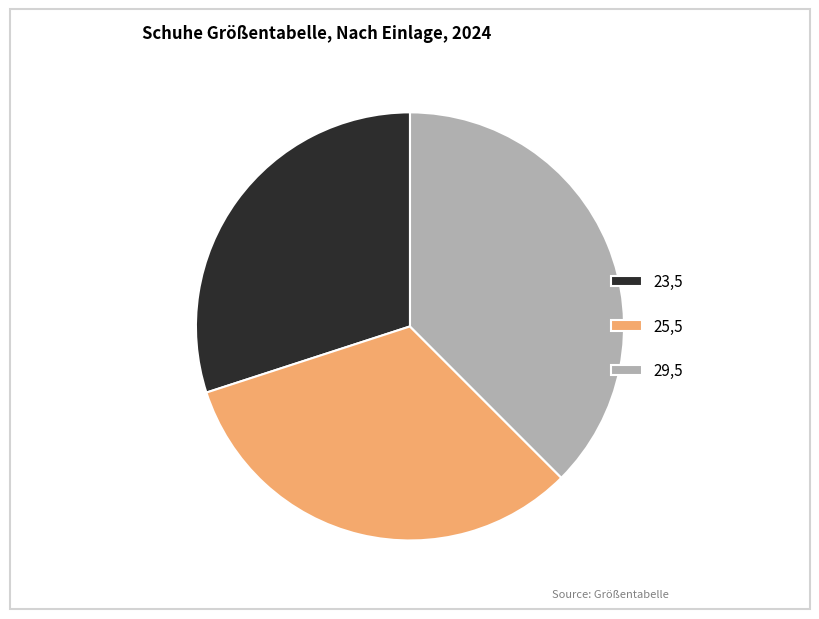

Between 29,5 and 23,5, which is larger?

29,5